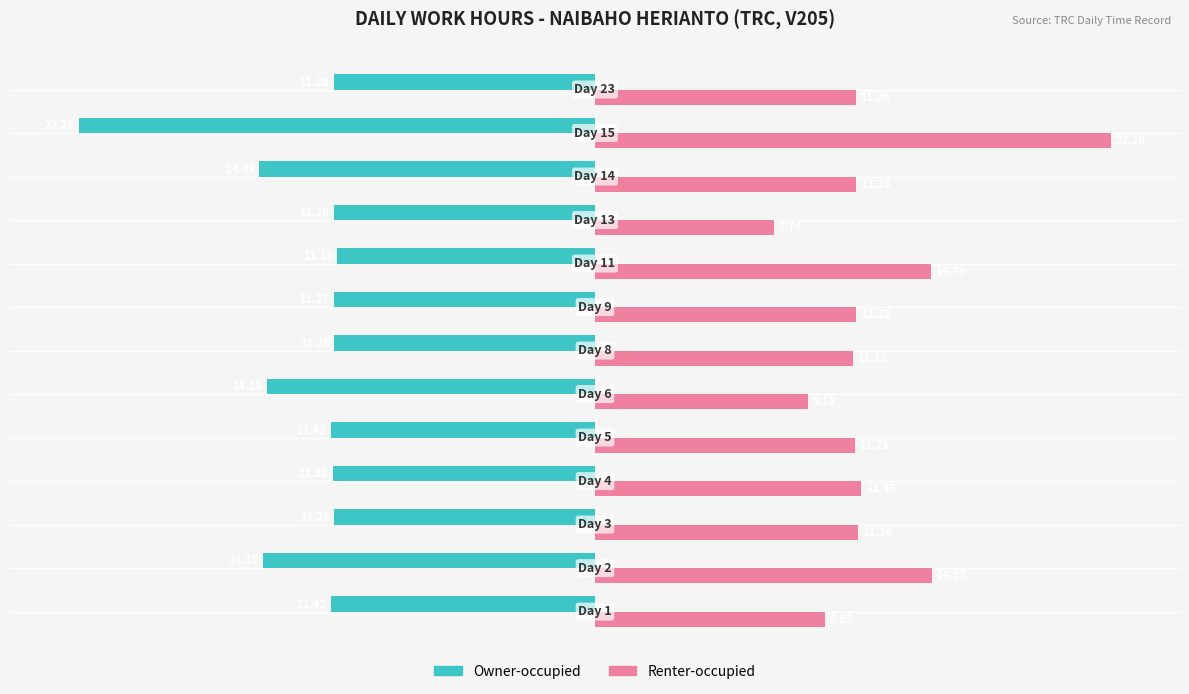

At how many categories does at least one series exceed 7?

13